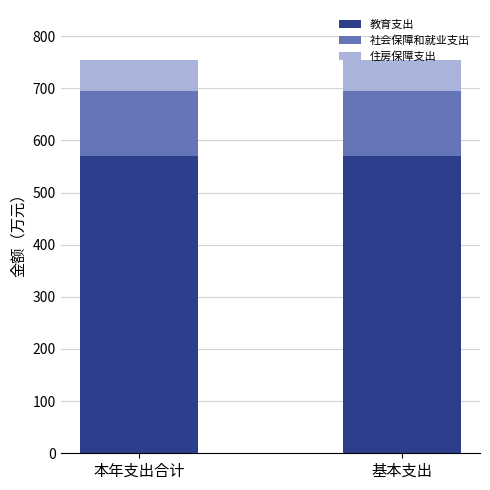

What is the lowest value of the 教育支出 series?

570.6